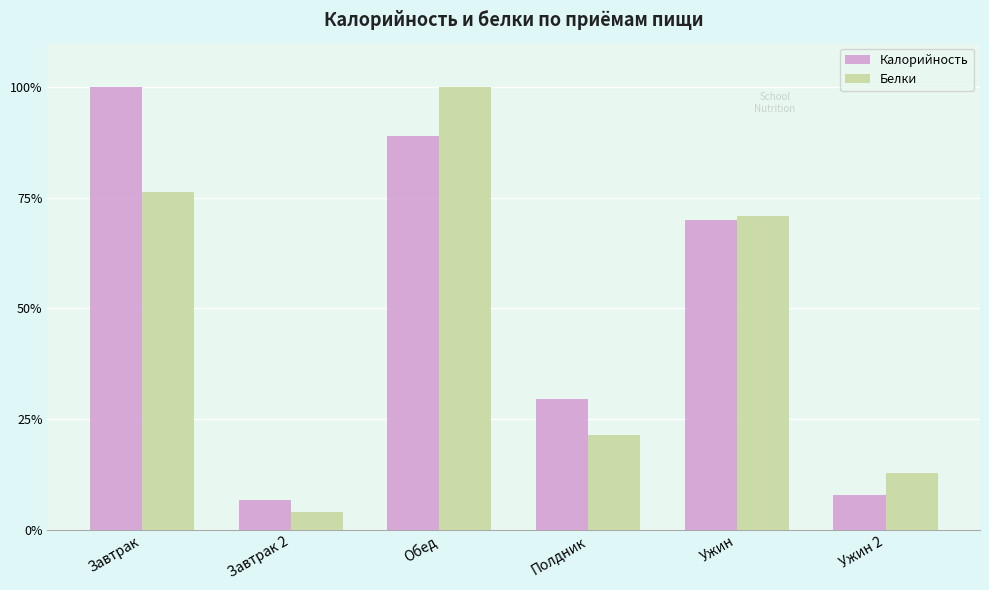

Are the bars grouped side by side (vs. stacked)?

Yes